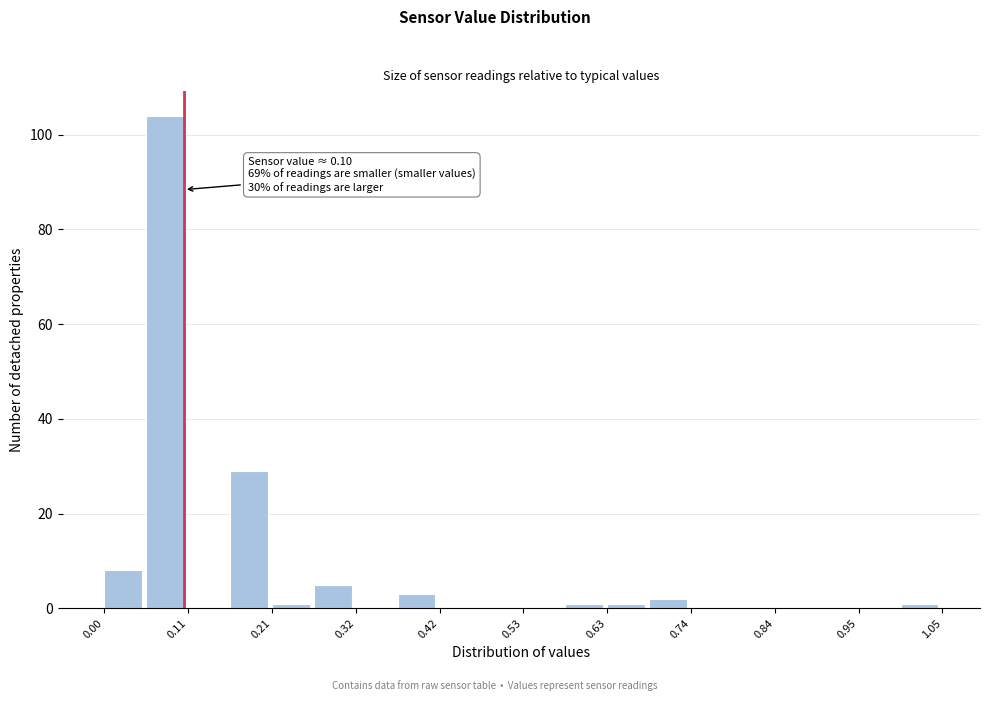

Around what value on the x-axis is the tallest bar? Give the approximate position of its centre, as read against the axis.

0.08